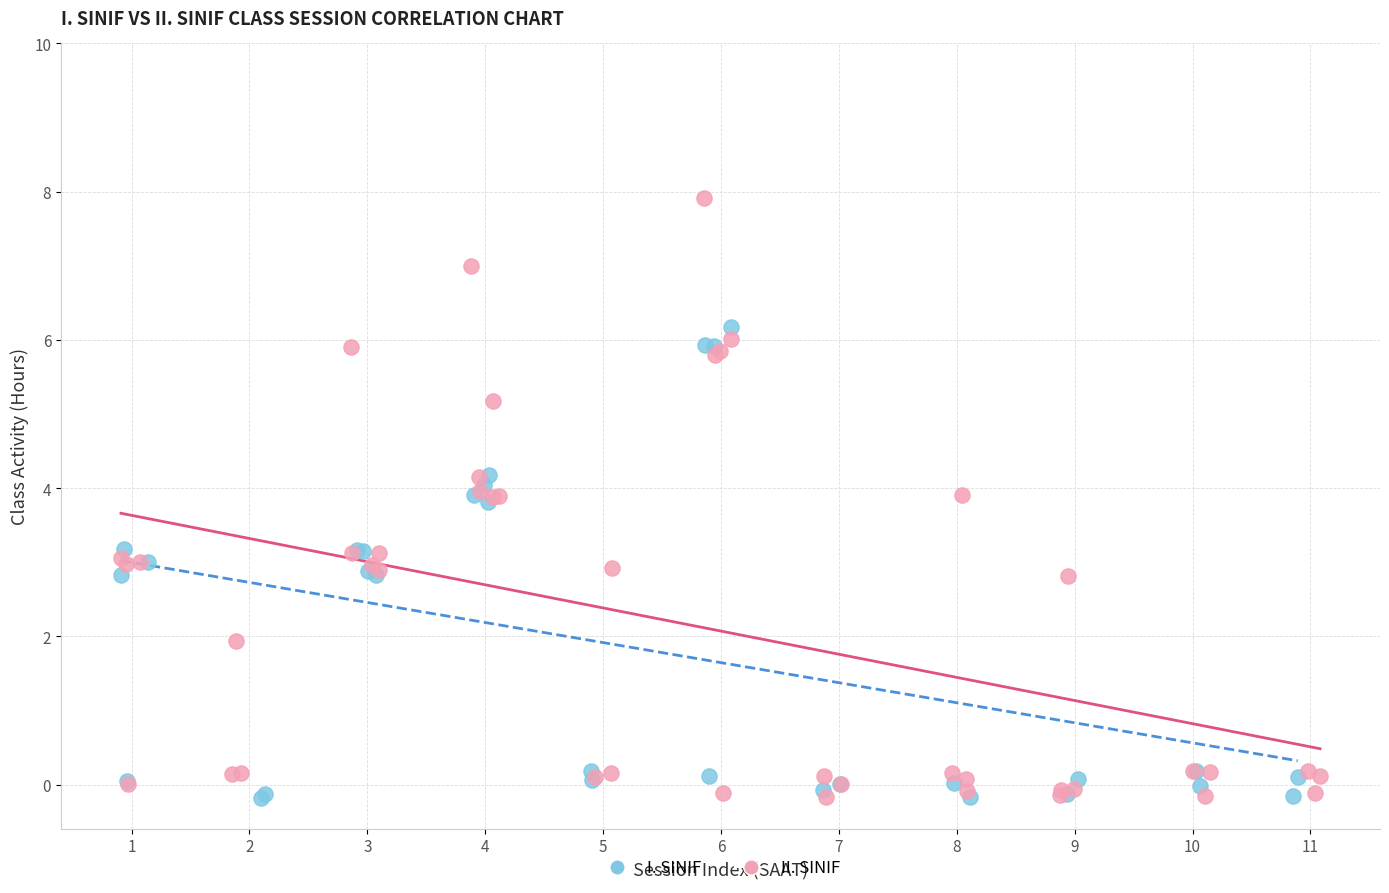

Which series has the largest Y range (max minus min)?

II. SINIF